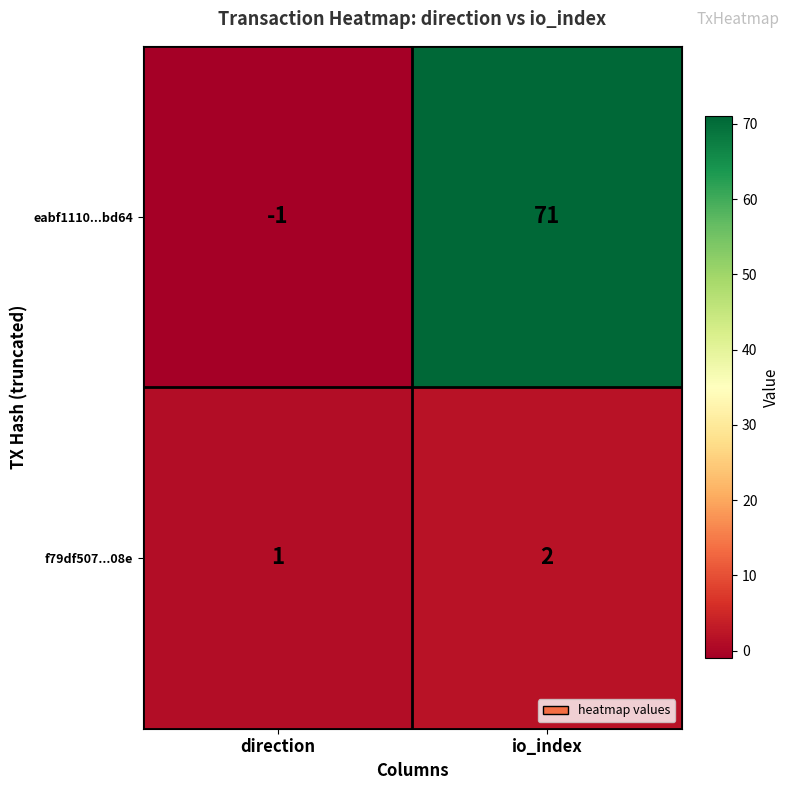

How many distinct data groups are displayed?

2